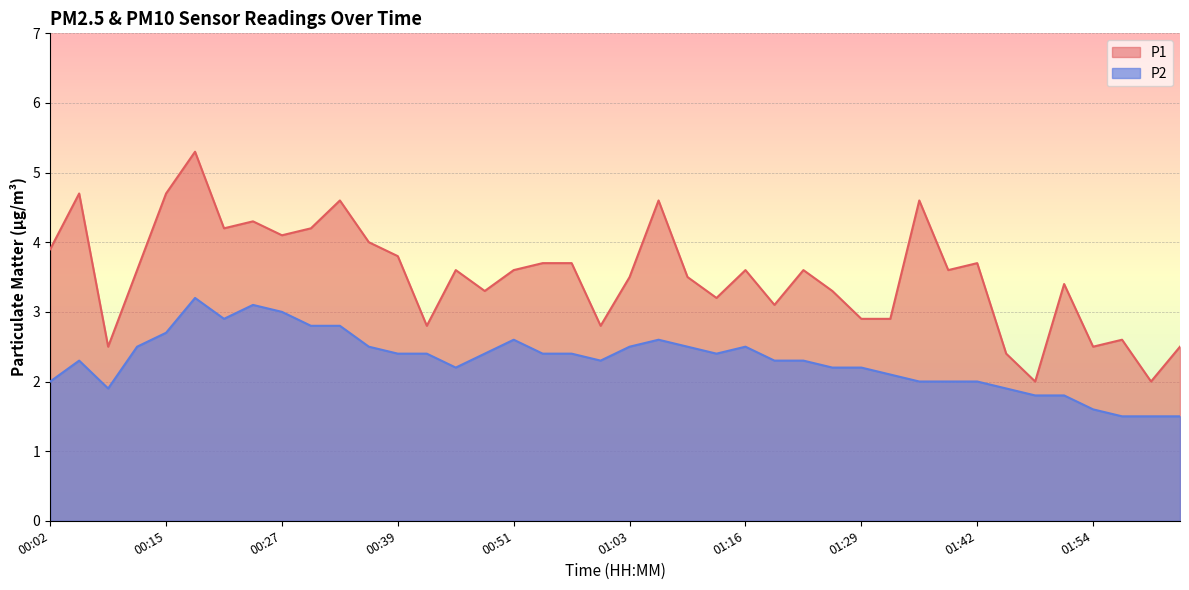

The P2 series shows 0.9 at 00:54. True or false?

False